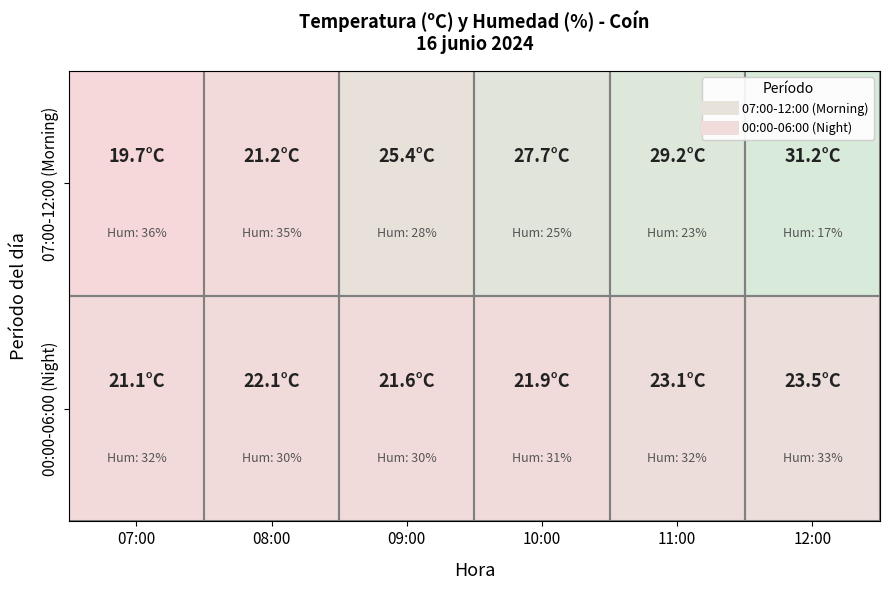

At how many categories does at least one series exceed 25?

4